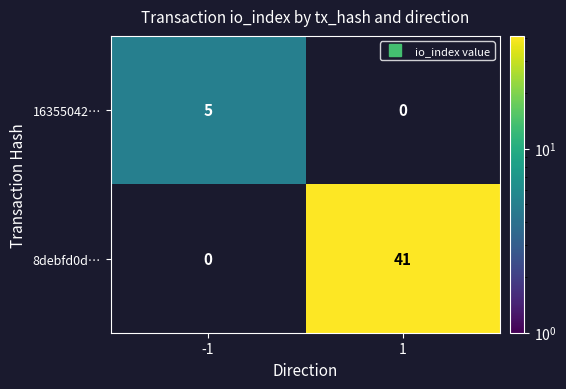

Which series has the largest total across all categories?

8debfd0d…